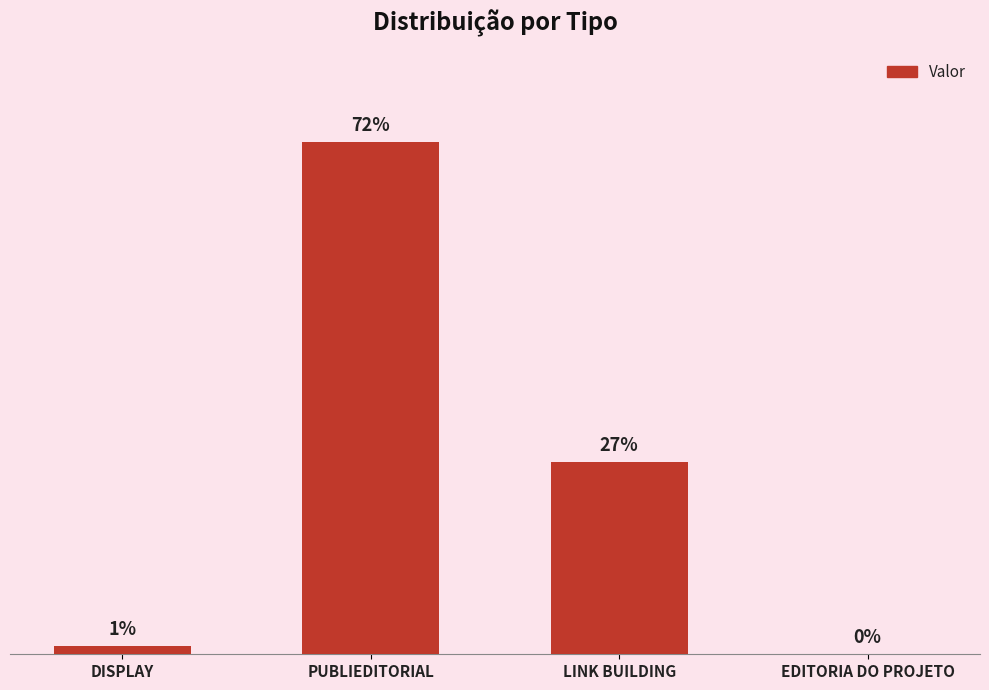

Are the bars horizontal?

No